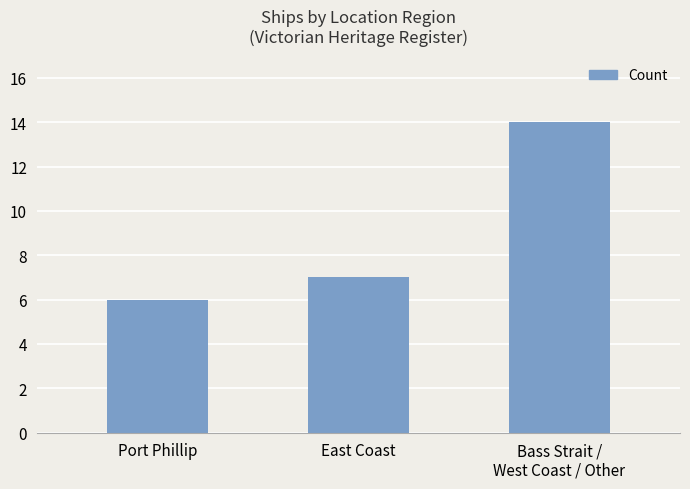

What is the smallest value displayed?

6